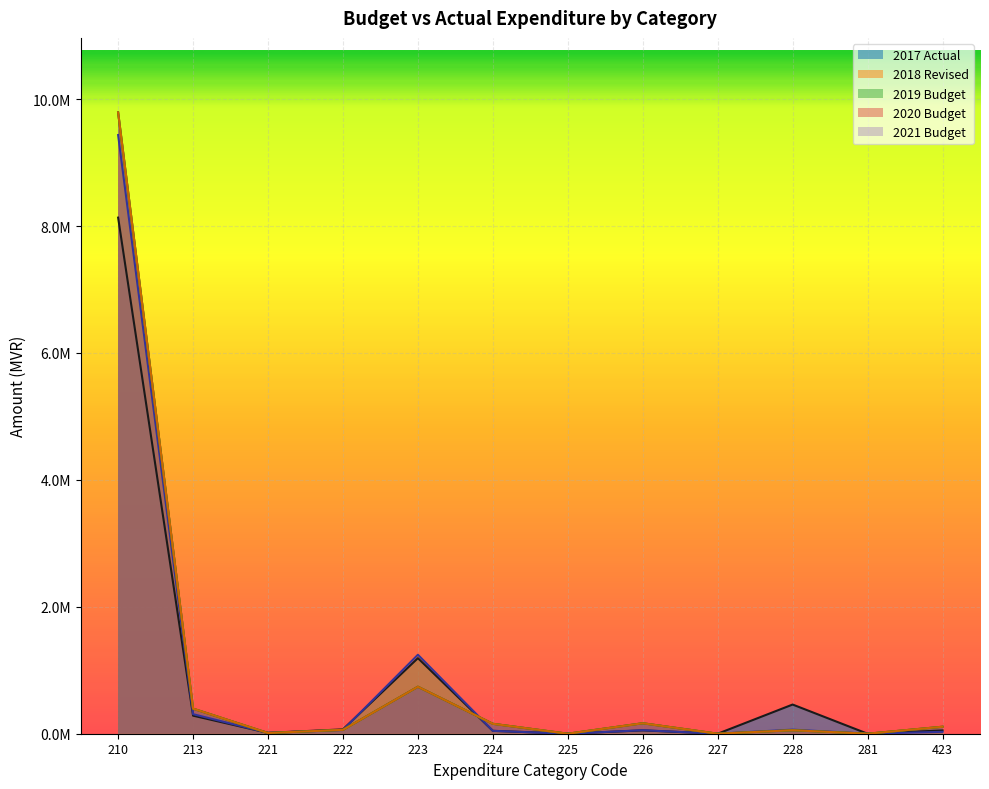

What is the sum of the 2019 Budget values at 210 and 423?

9899418